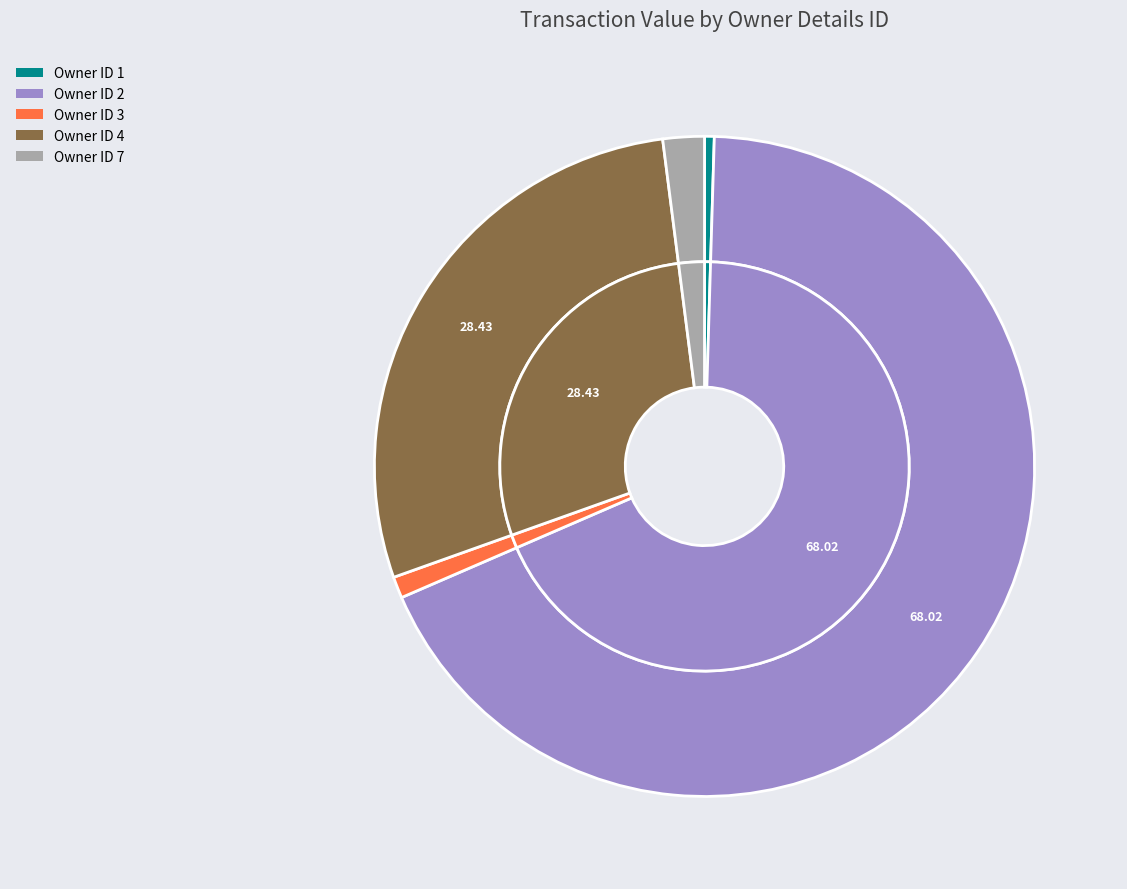

Count the number of slices in the pie.

5